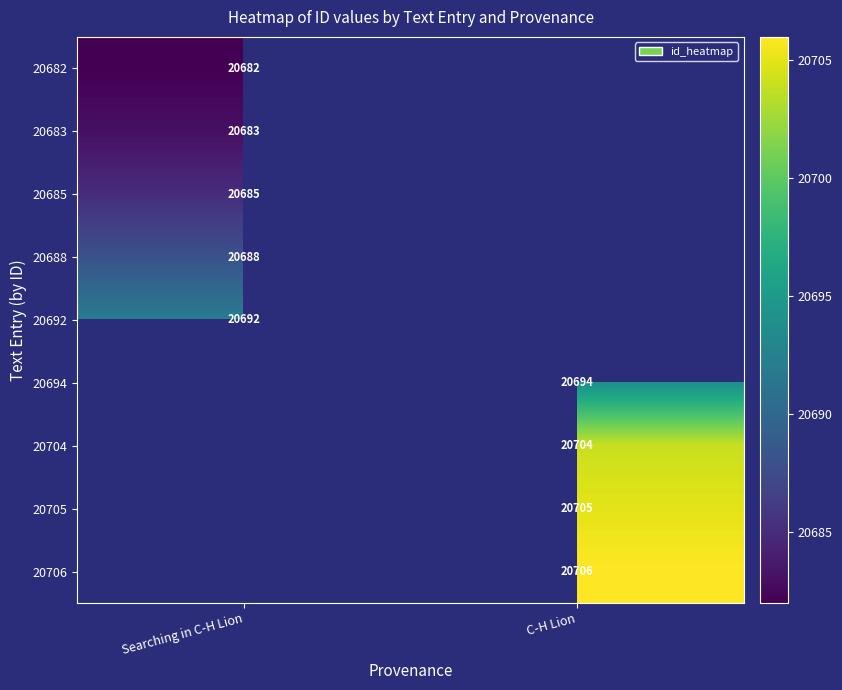

How many distinct data groups are displayed?

9